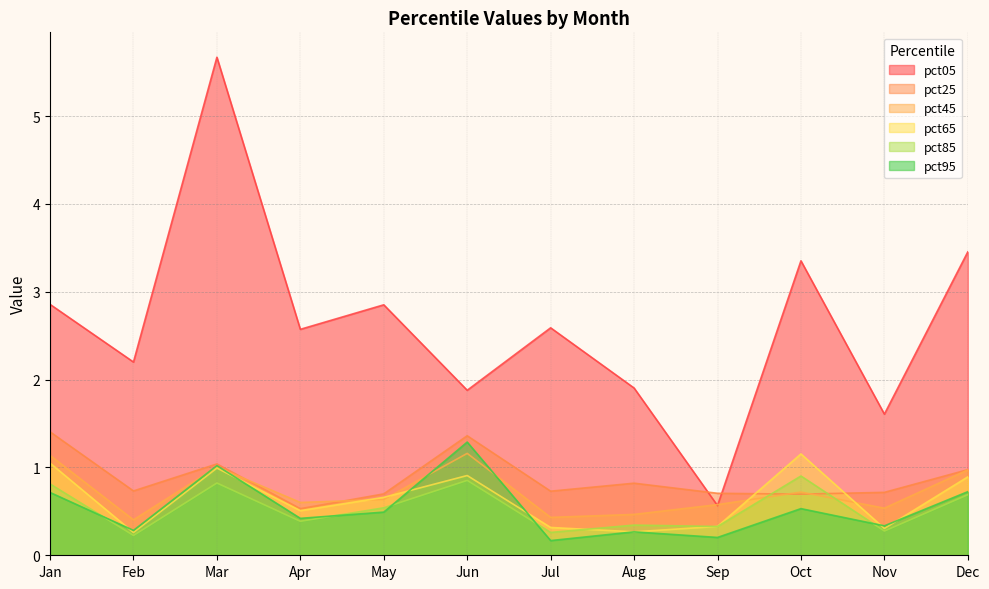

What is the sum of the pct05 values at Apr and Jun?

4.5